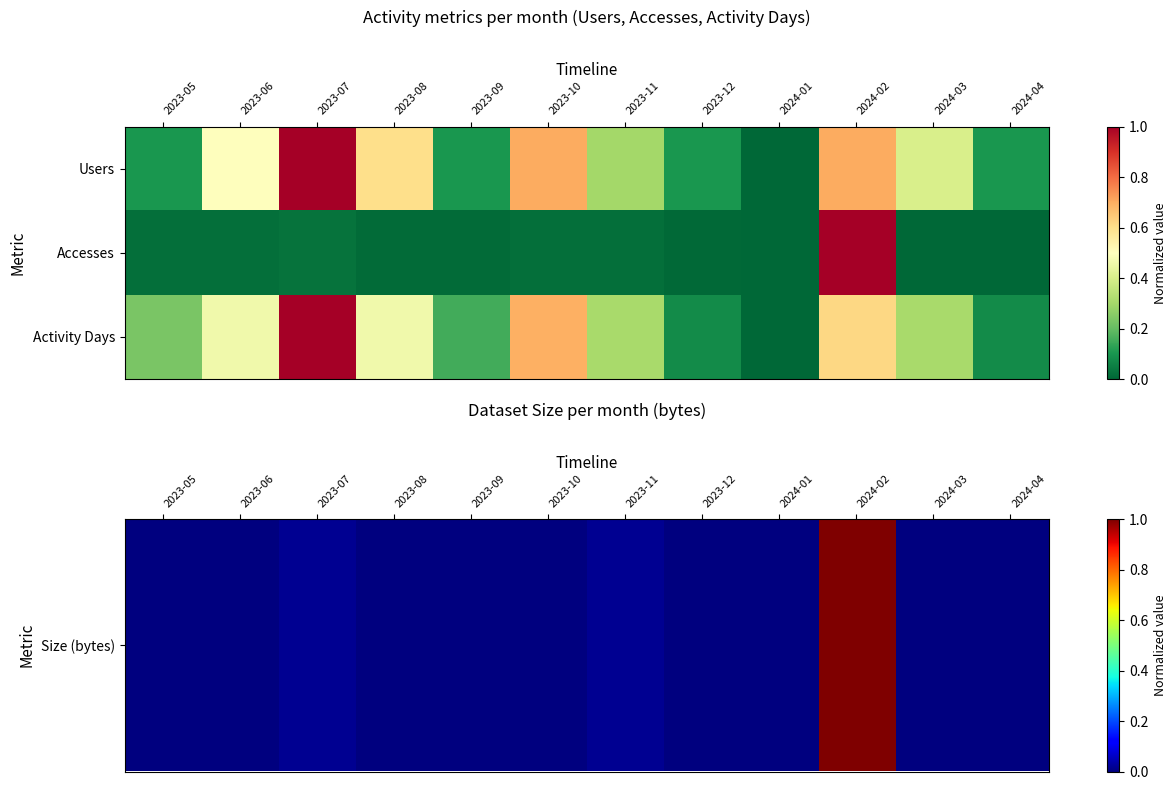

Which series has the largest range (max minus min)?

Size (bytes)